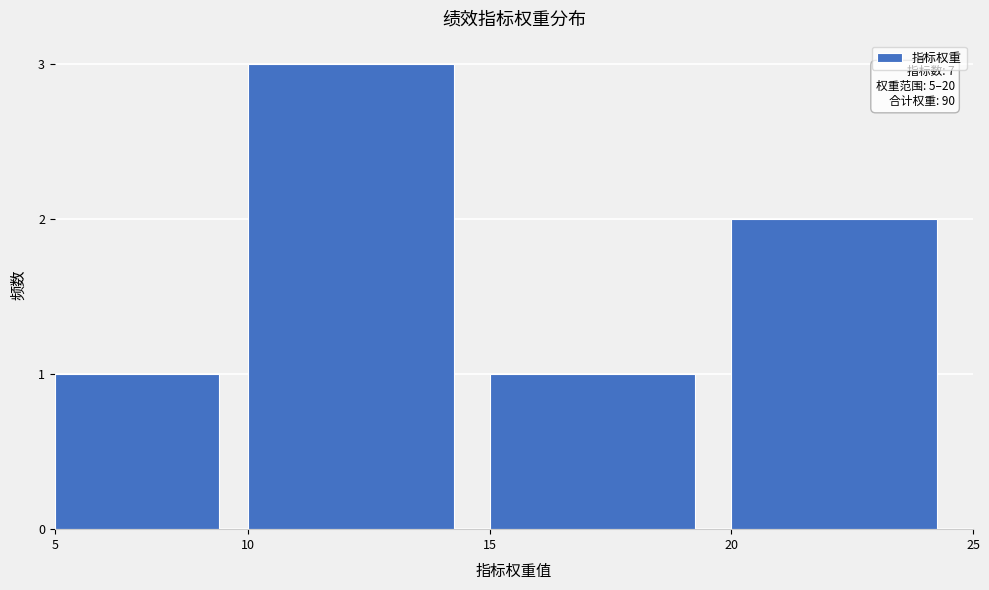

Reading left to right, what are all the values shown in this chart?

1	3	1	2